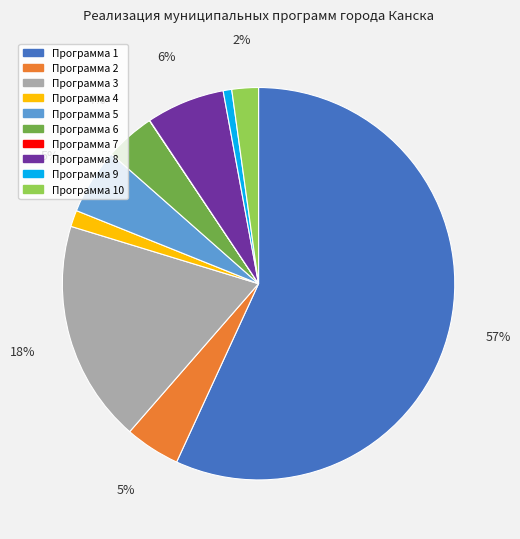

To the nearest percent, what percentage of the pie is Программа 3?

18%